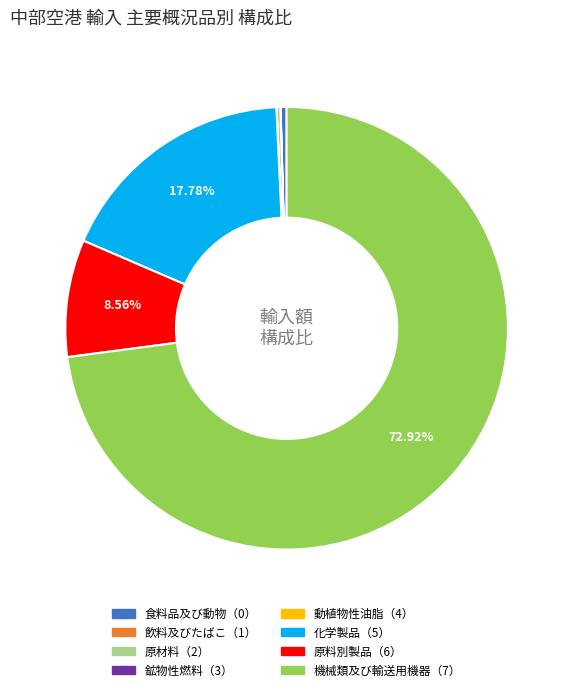

Is there a majority slice in this chart?

Yes